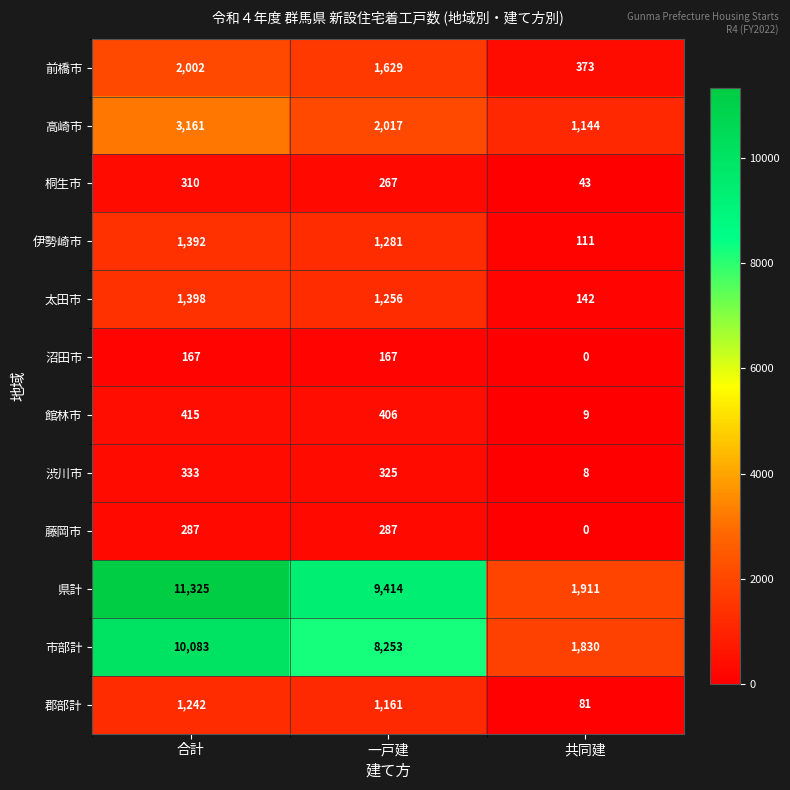

At which label is 太田市 closest to 770?

一戸建